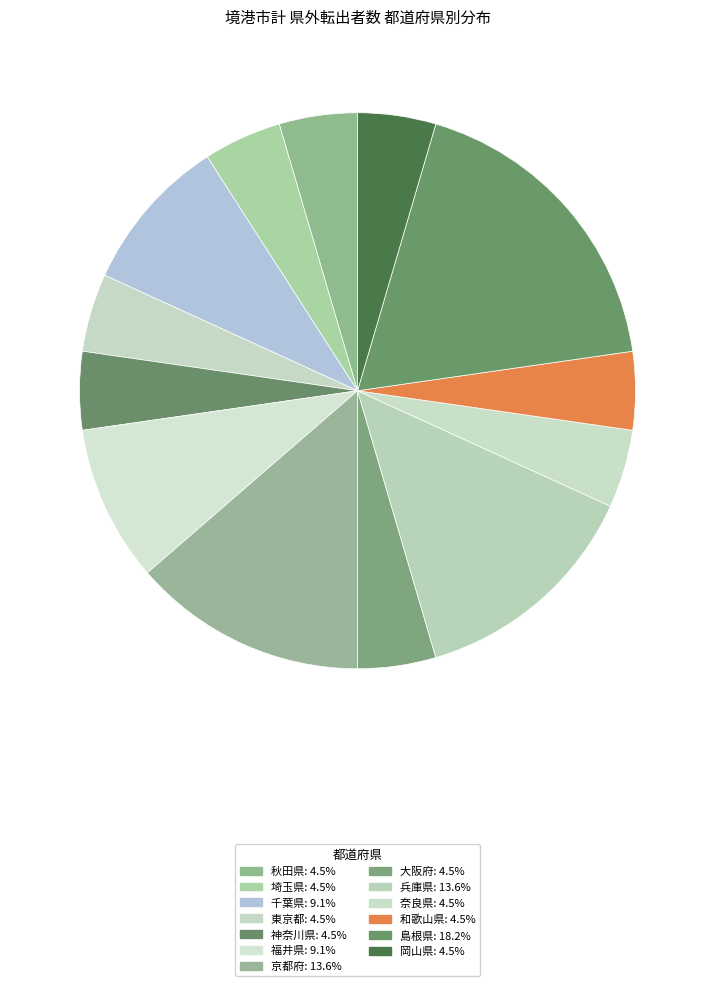

How many slices are in this pie chart?

13